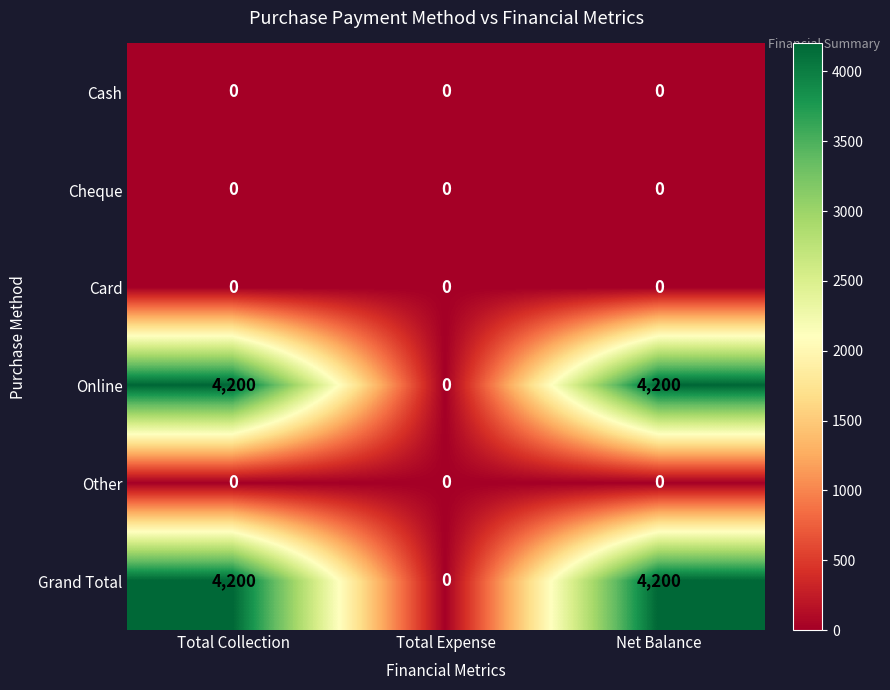

What is the total value across all series at Net Balance?

8400